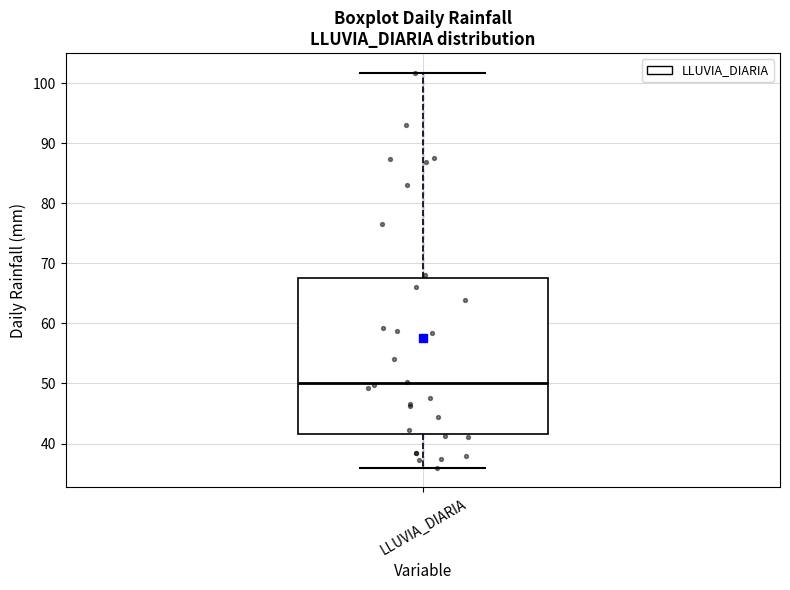

Read this box plot against the y-axis: the position of the median line, the range covered by the box, and the ends of both whiskers. The values are not printed on the chart, so give them approximately, as read against the axis.

median 50, box 42 to 68, whiskers 36 to 102